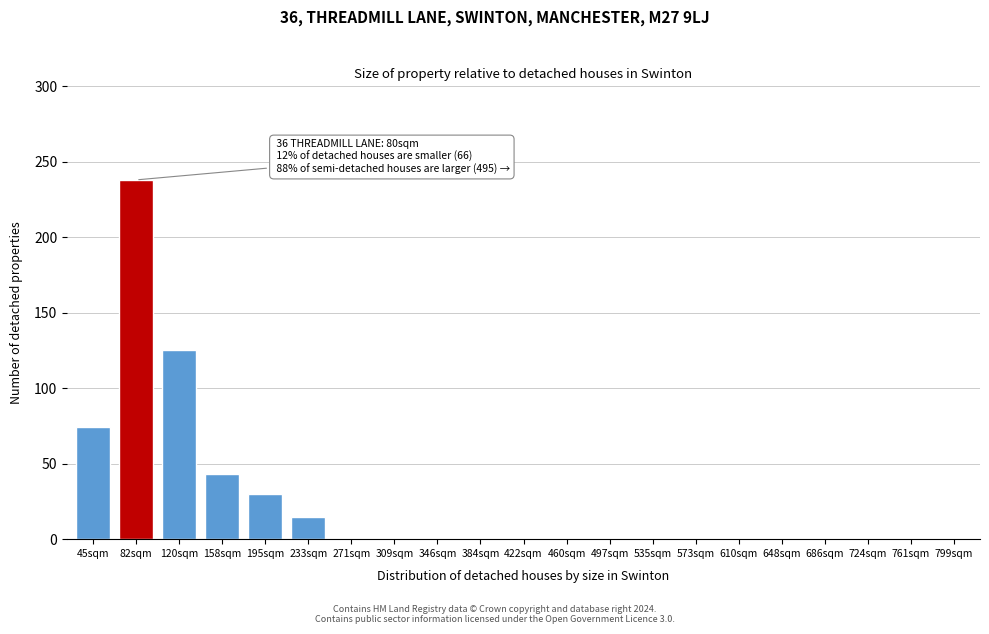

Reading left to right, extract all data points from this chart.

45sqm=74	82sqm=238	120sqm=125	158sqm=43	195sqm=30	233sqm=15	271sqm=0	309sqm=0	346sqm=0	384sqm=0	422sqm=0	460sqm=0	497sqm=0	535sqm=0	573sqm=0	610sqm=0	648sqm=0	686sqm=0	724sqm=0	761sqm=0	799sqm=0